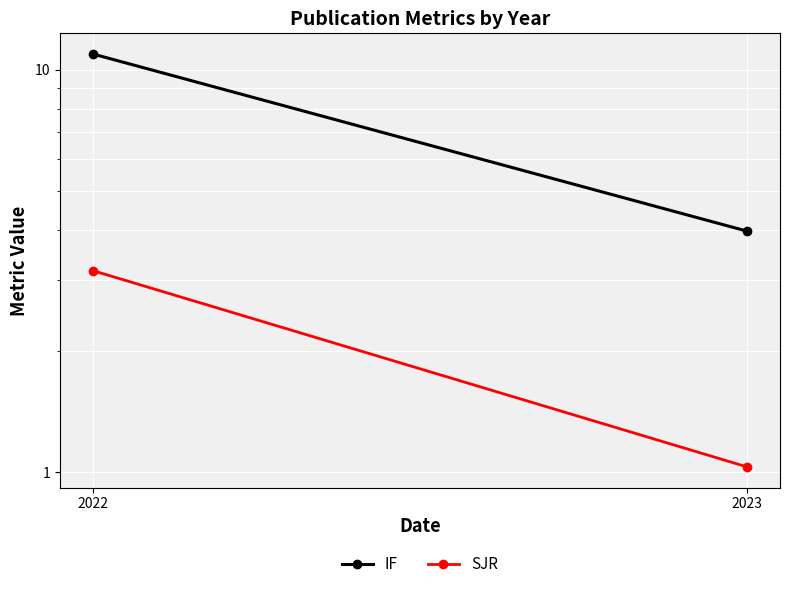

At how many categories does at least one series exceed 10?

1